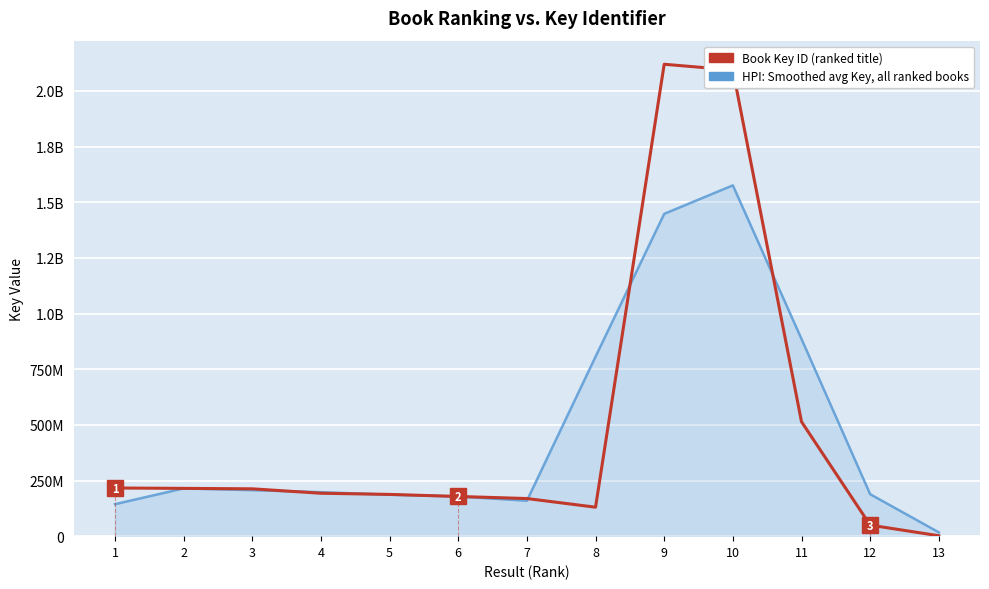

Reading left to right, list all the values displayed in this chart.

Book Key ID (ranked title): 216354439.0	214691733.0	212639797.0	192795772.0	187583730.0	178326478.0	169055874.0	130103286.0	2120109306.0	2094147043.0	514129901.0	49665609.0	1828304.0
HPI: Smoothed avg Key, all ranked books: 143682057.3	214561989.7	206709100.7	197673099.7	186235326.7	178322027.3	159161879.3	806422822.0	1448119878.3	1576128750.0	885980851.0	188541271.3	17164637.7